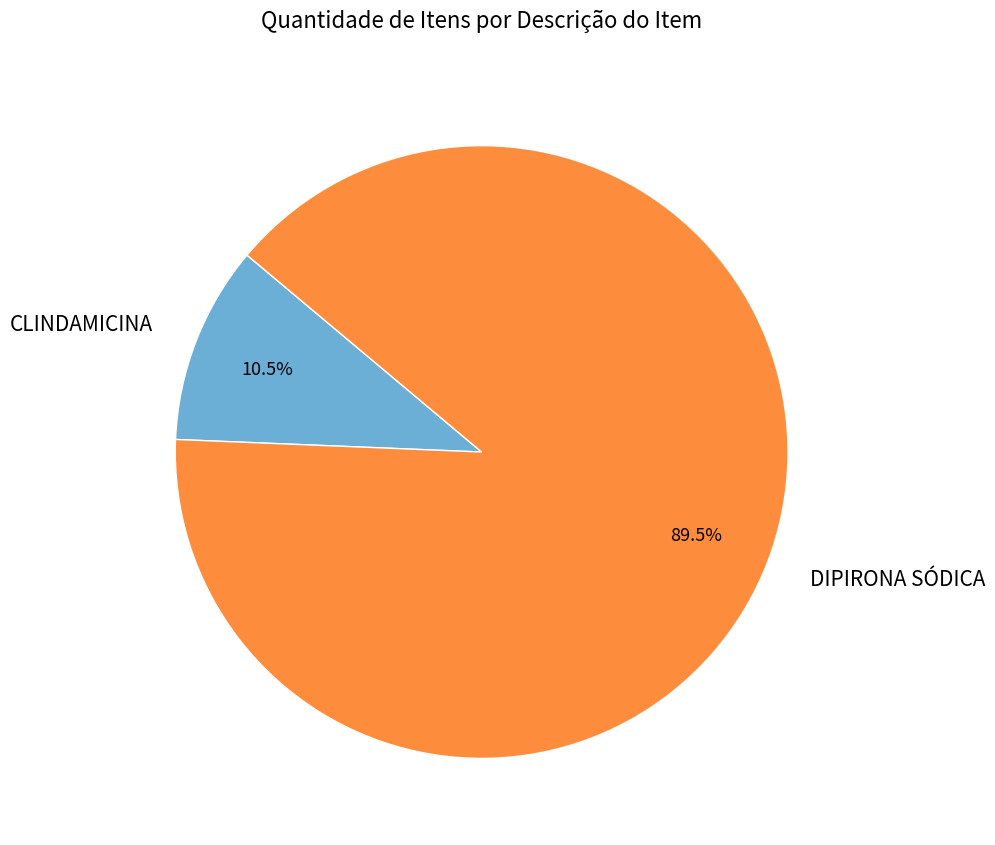

Which category has the smallest portion of the pie?

CLINDAMICINA